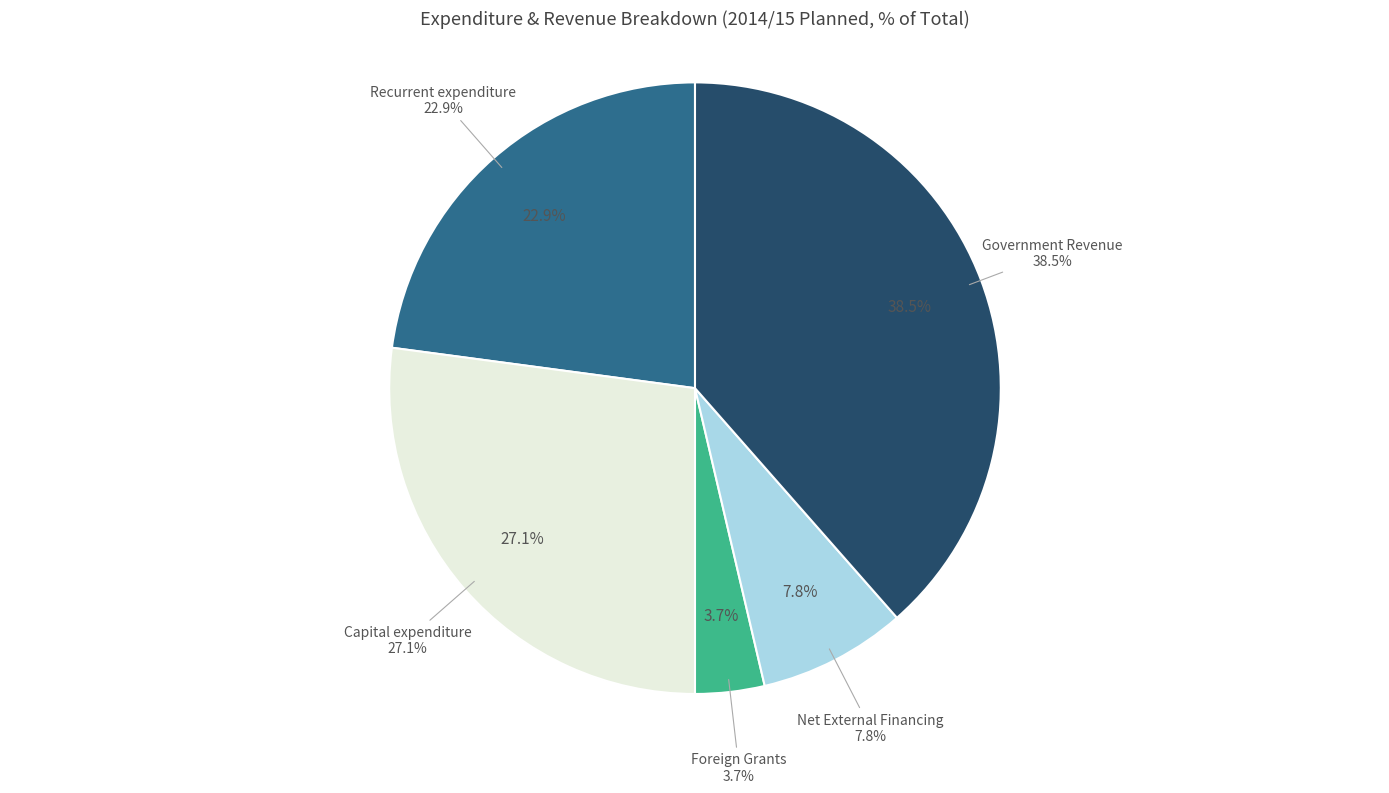

What is the smallest slice in the pie chart?

Foreign Grants